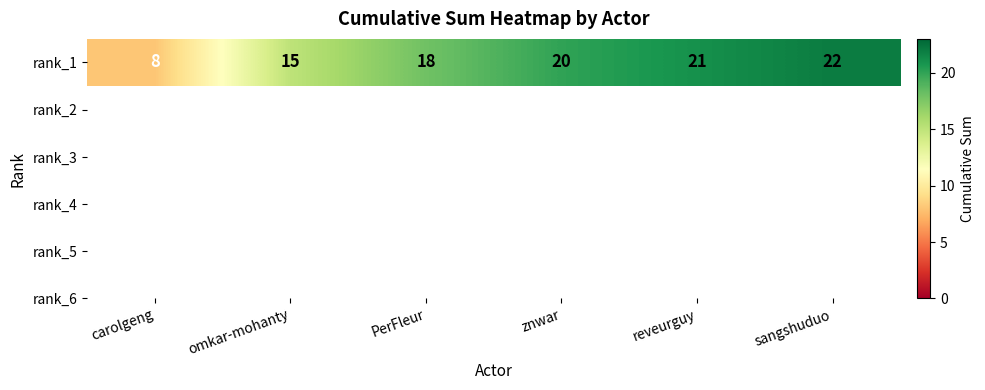

Where is the data nearest to the value 15?

omkar-mohanty